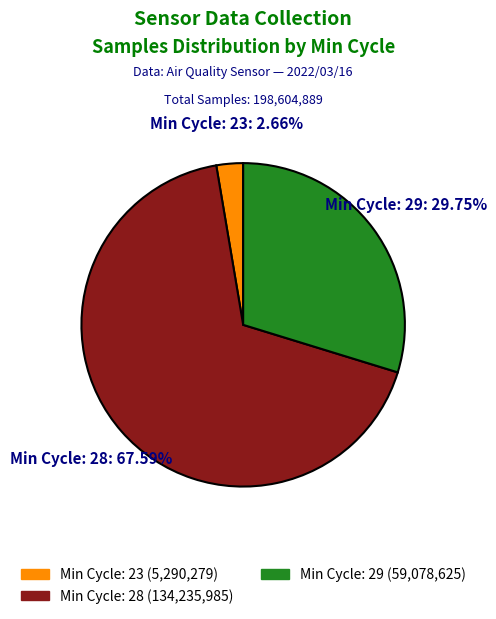

Is there any slice that represents more than half of the pie?

Yes